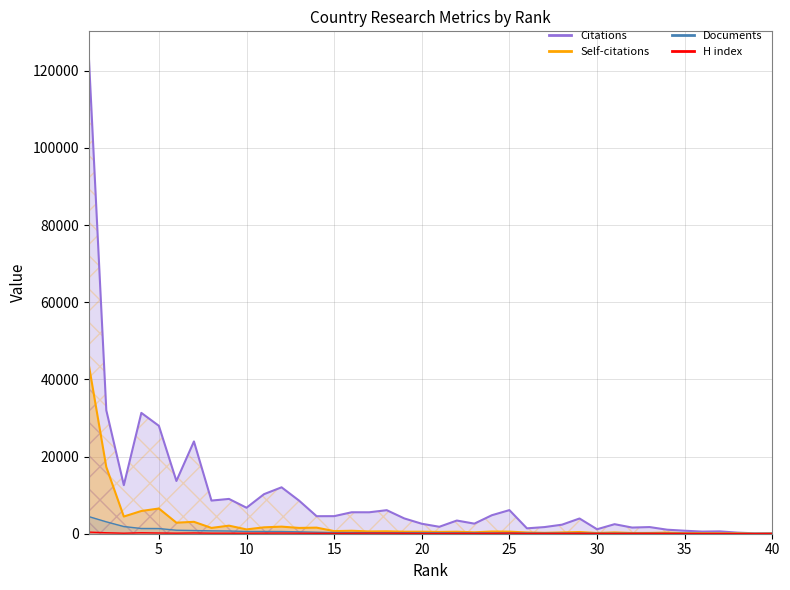

What are all the series names shown in the legend?

Citations, Self-citations, Documents, H index